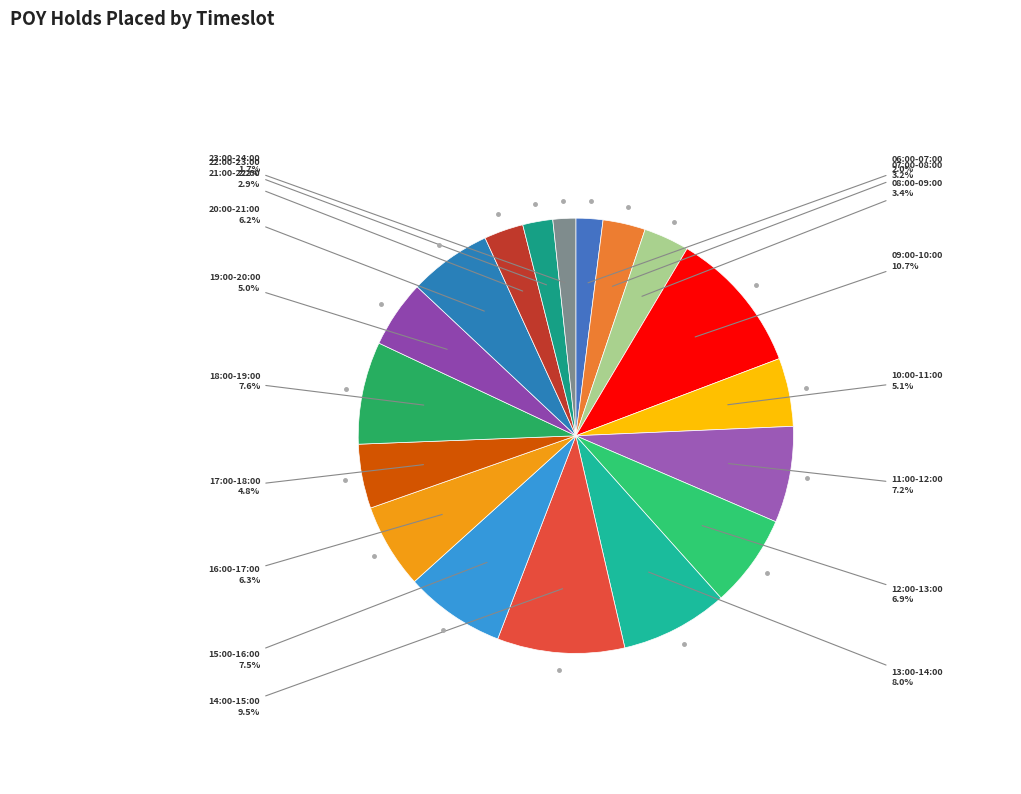

Which slice is the largest?

09:00-10:00